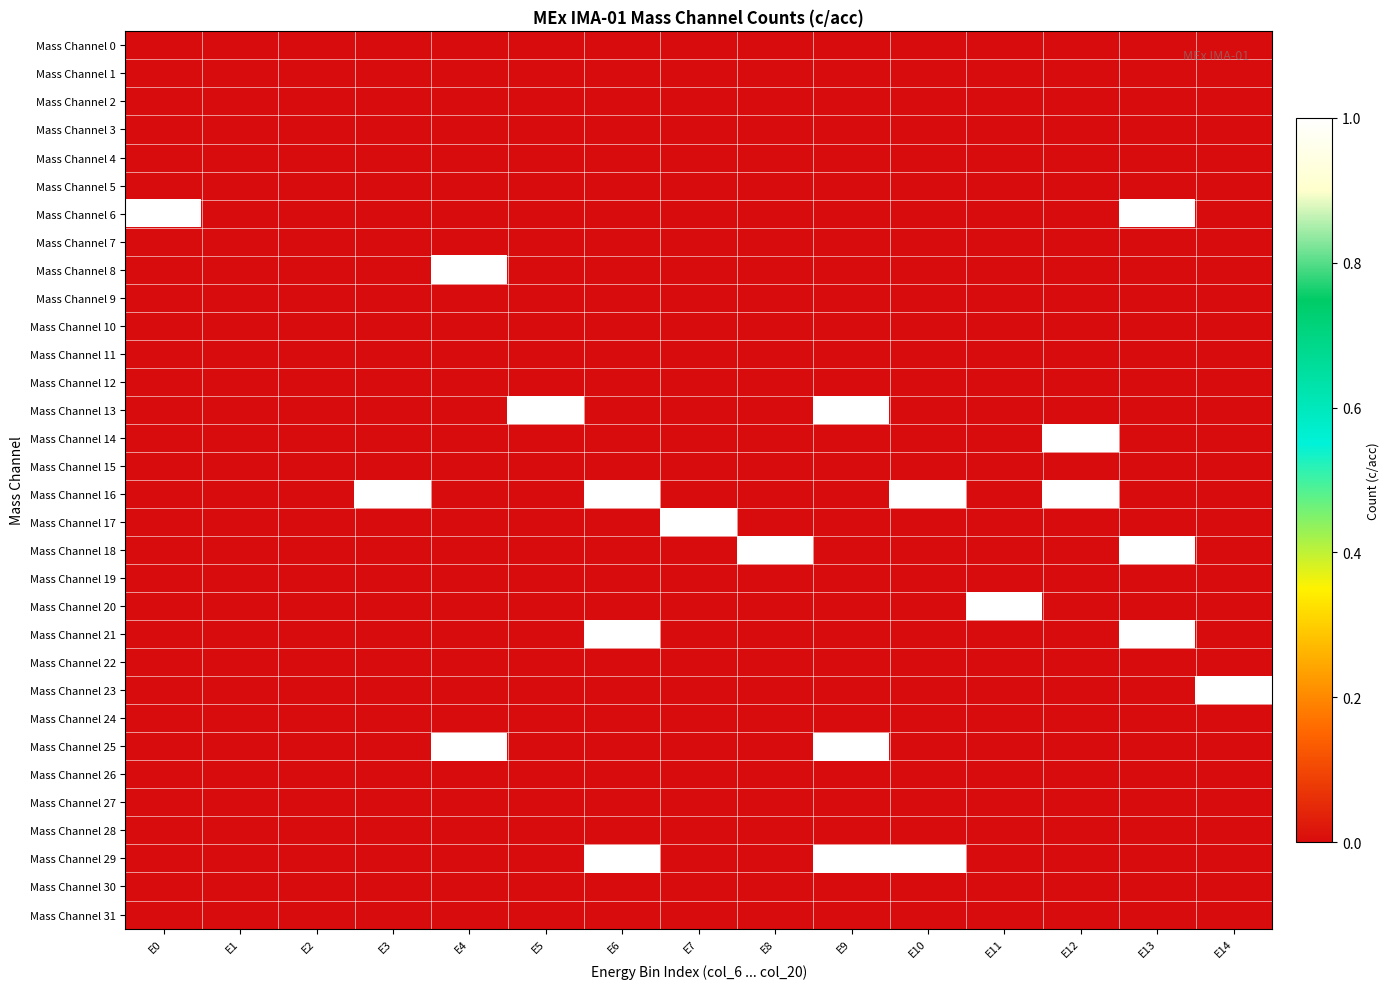

Which category has the highest value across all series?

E0